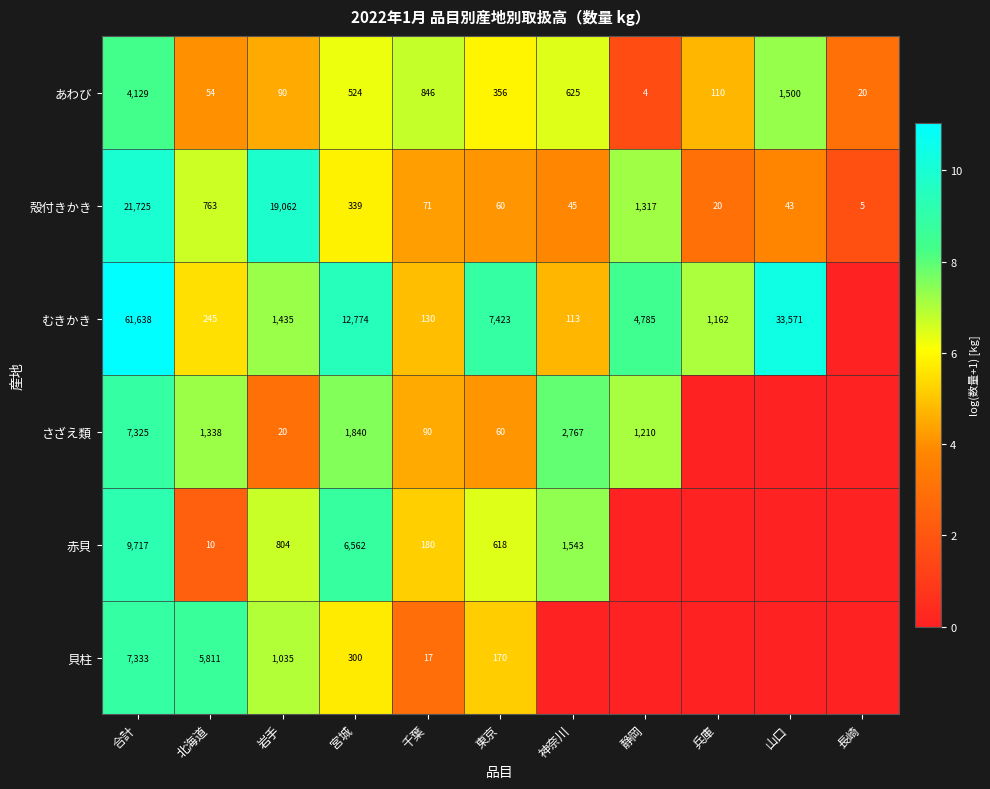

At which label is 殻付きかき closest to 10865?

岩手